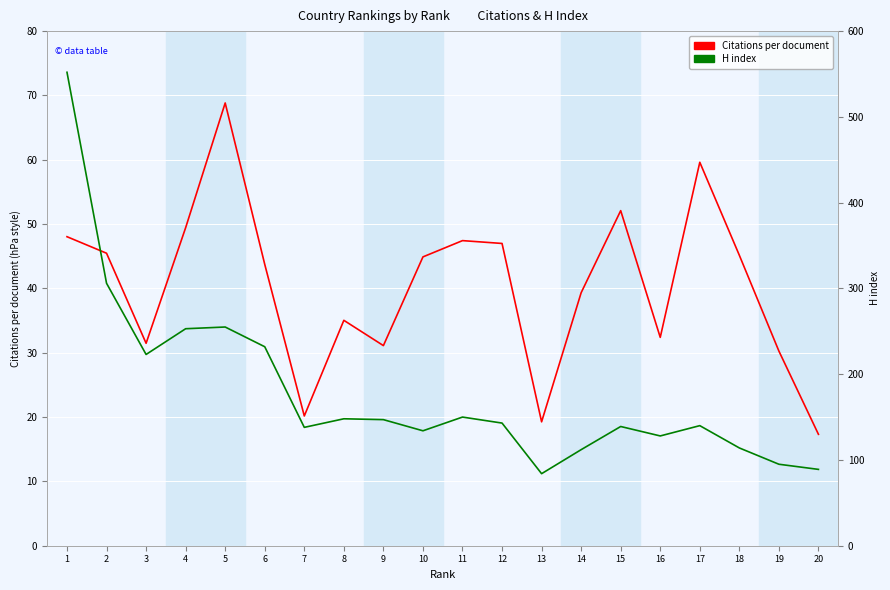

True or false: H index and Citations per document cross at least once.

False